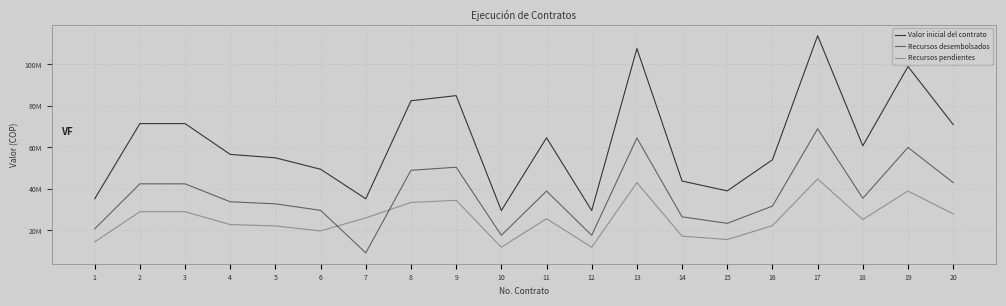

What is the smallest value displayed?

9207098